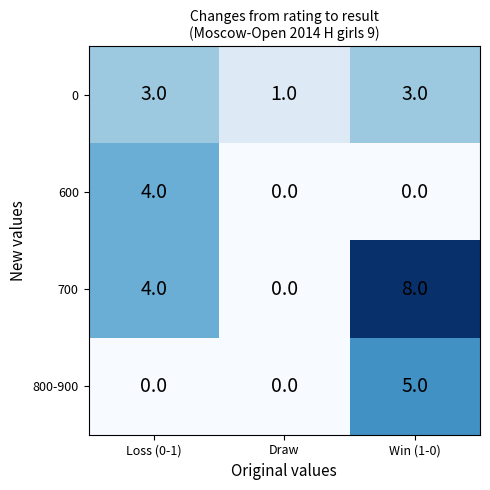

How many 600 values are between 0 and 4?

3